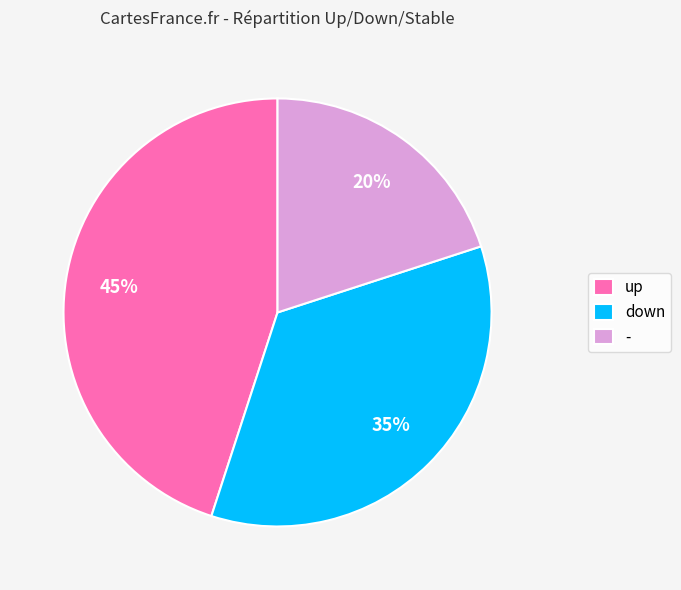

To the nearest percent, what percentage of the pie is up?

45%